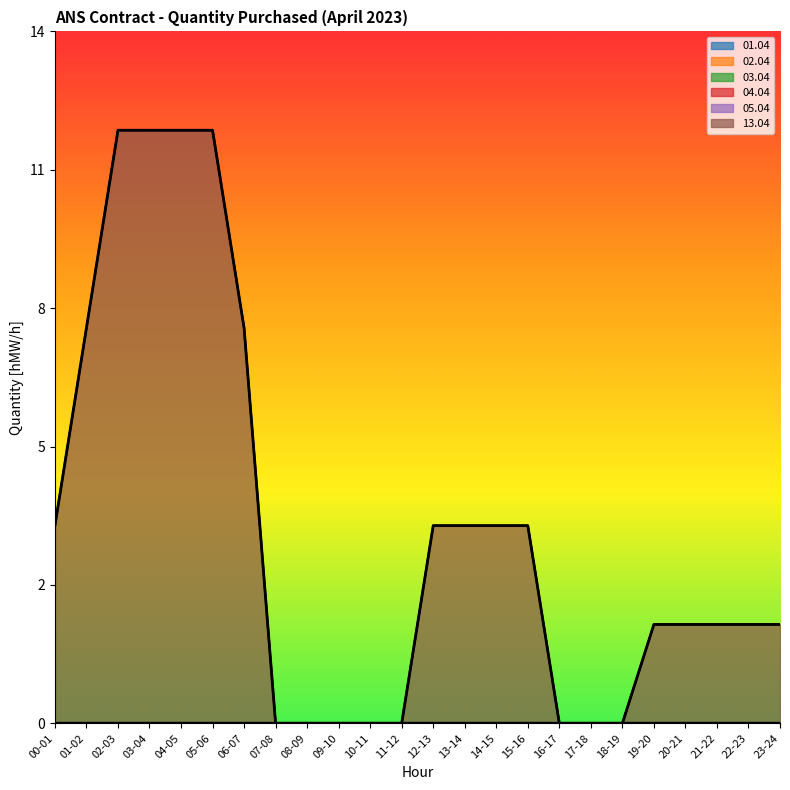

Where does the 13.04 series first go above 2?

00-01